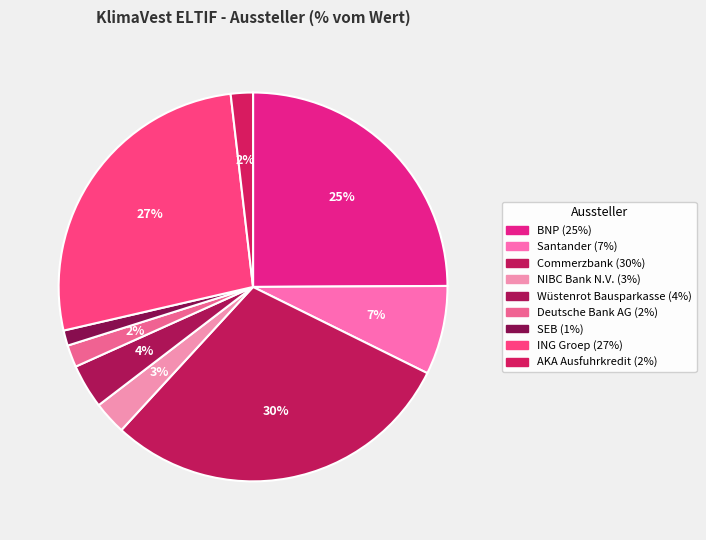

Count the number of slices in the pie.

9